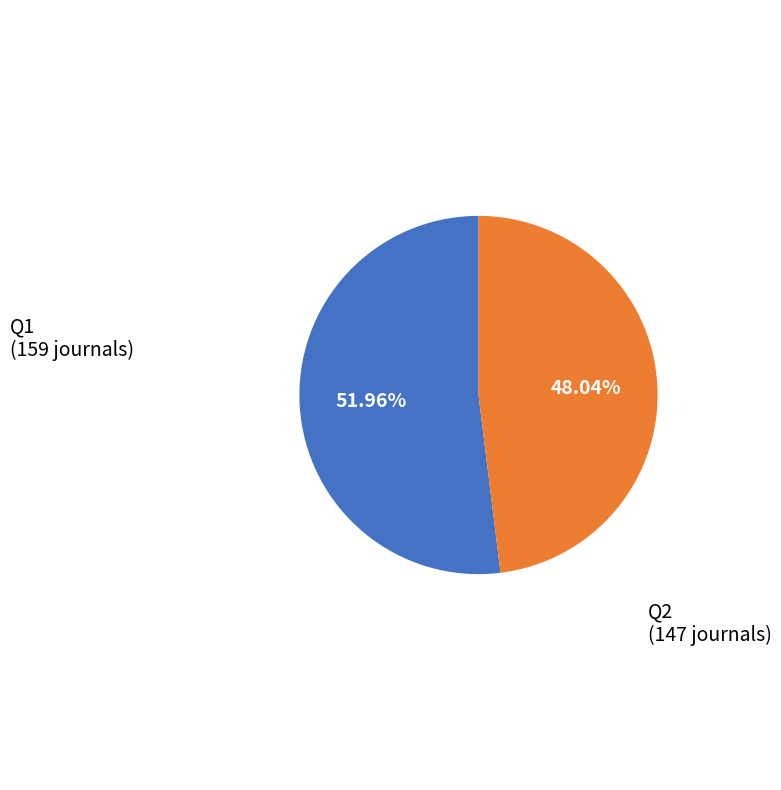

Which has a higher value, Q2 or Q1?

Q1